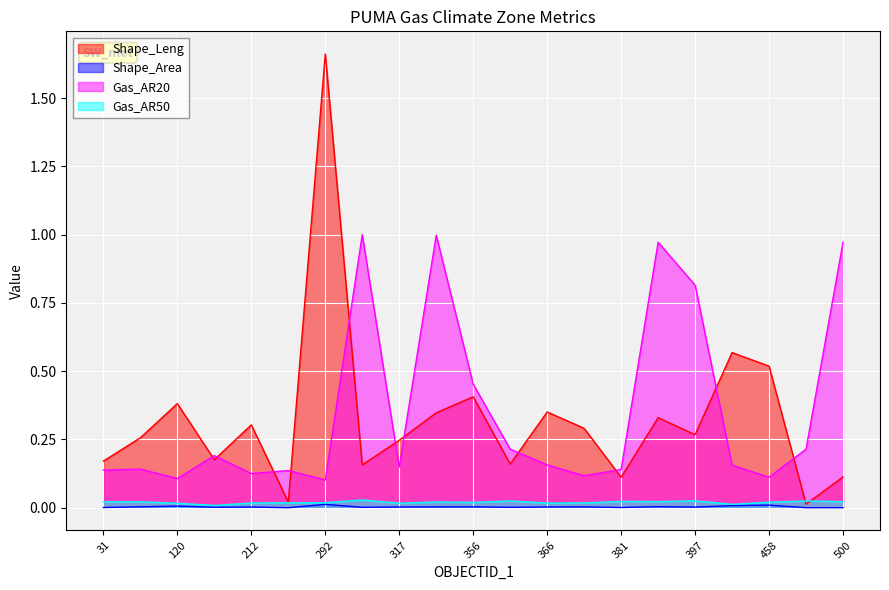

Where is Gas_AR20 nearest to the value 0?

292